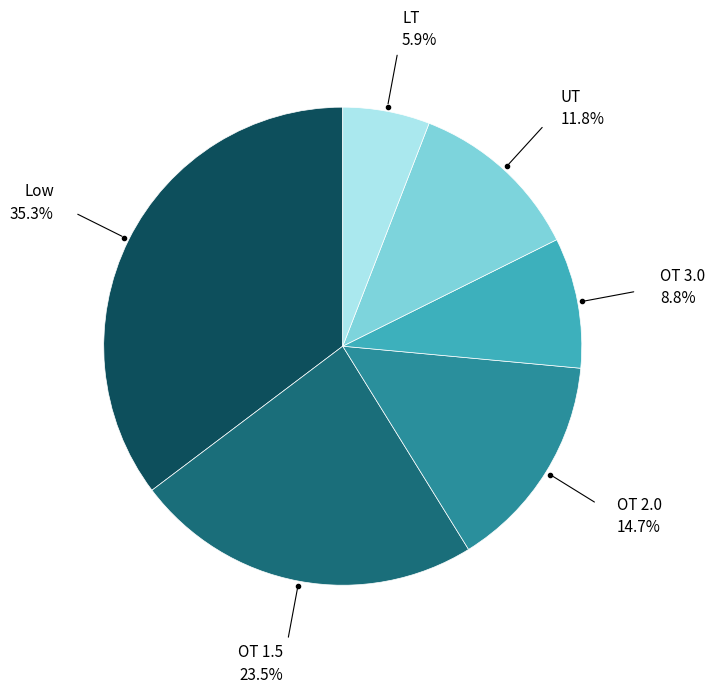

Does any single category account for the majority?

No